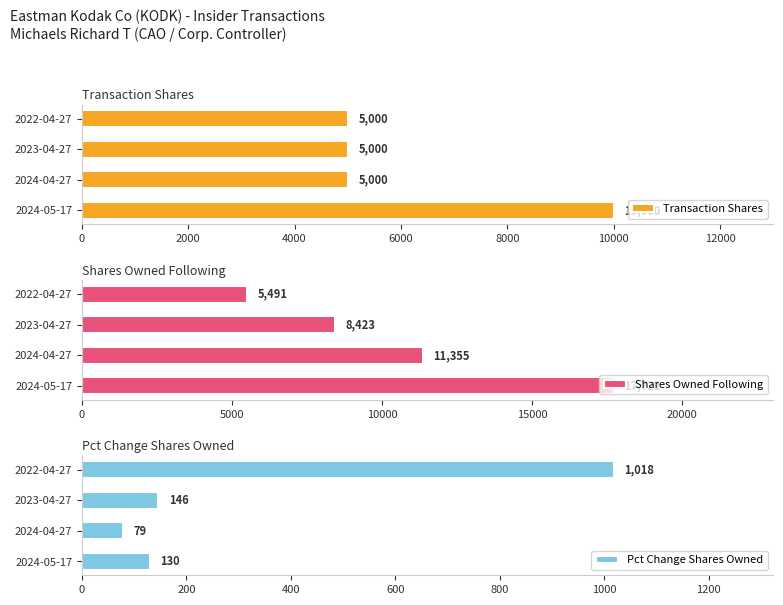

What is the difference between the Transaction Shares values at 2023-04-27 and 2024-05-17?

5000